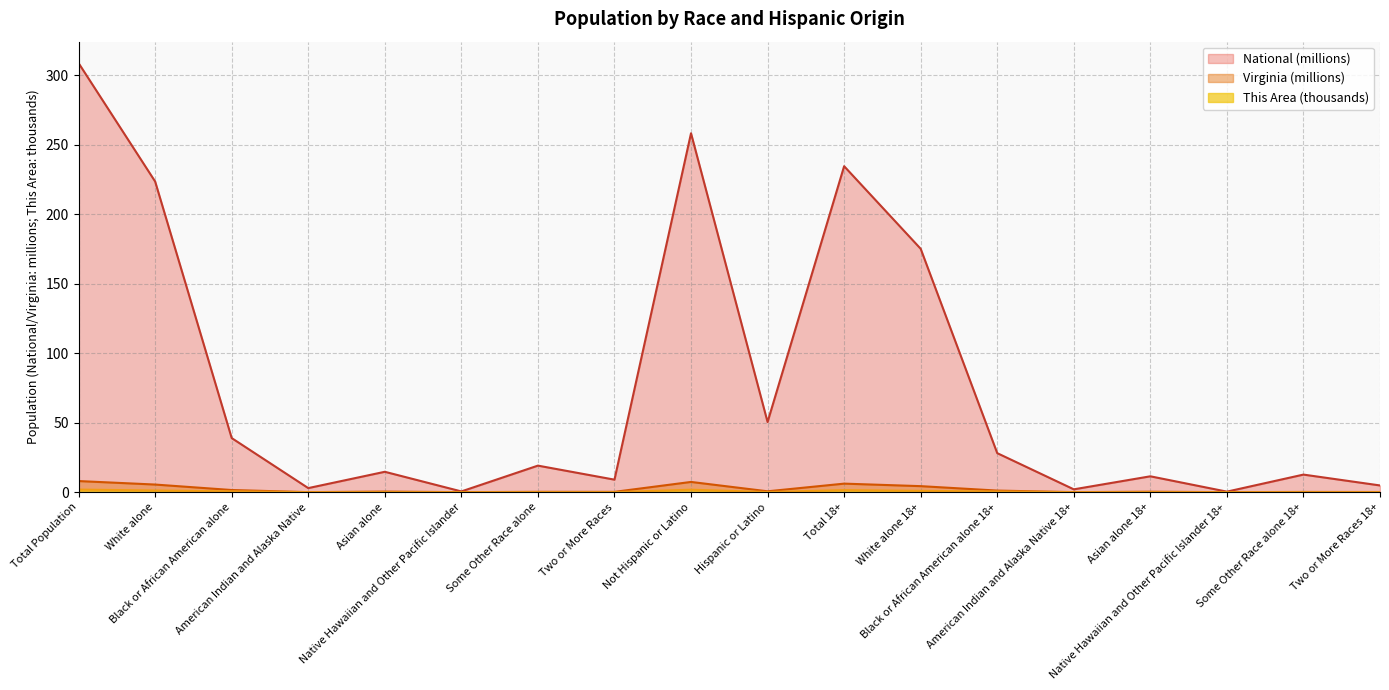

How many interior local peaks does the National series have?

6